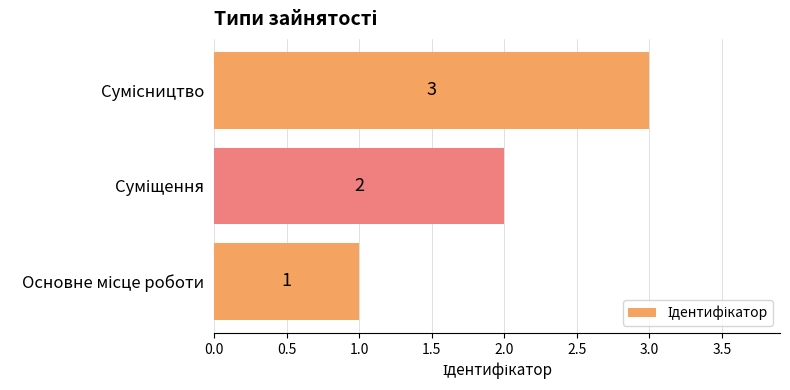

What is the sum of all values?

6